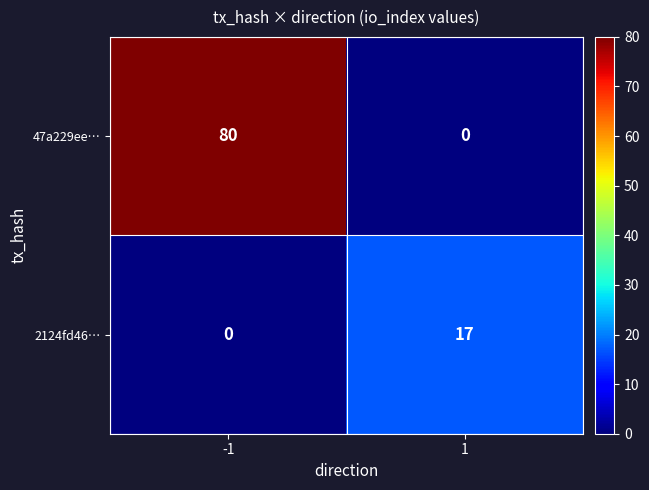

Reading left to right, what are all the values shown in this chart?

47a229ee…: -1=80	1=0
2124fd46…: -1=0	1=17